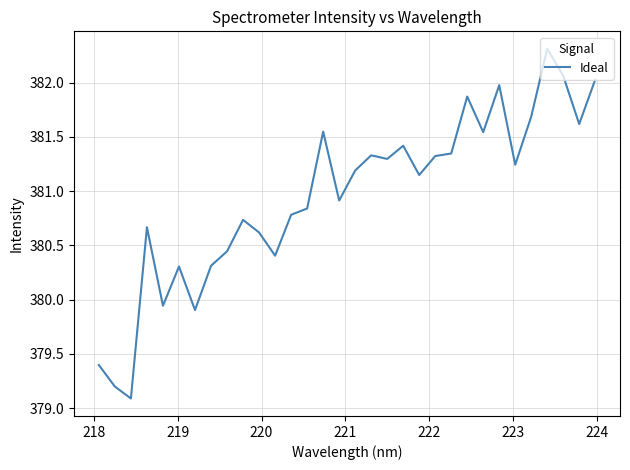

What is the smallest value displayed?

379.1